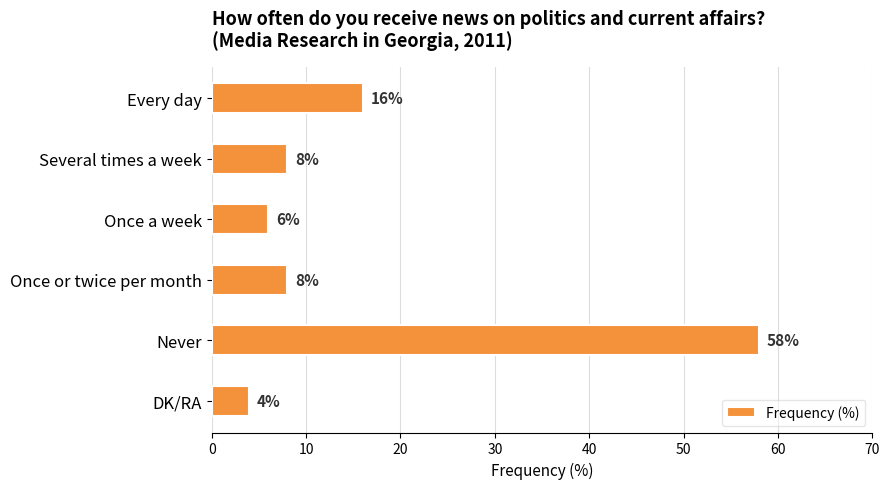

What is the difference between the maximum and minimum values?

54